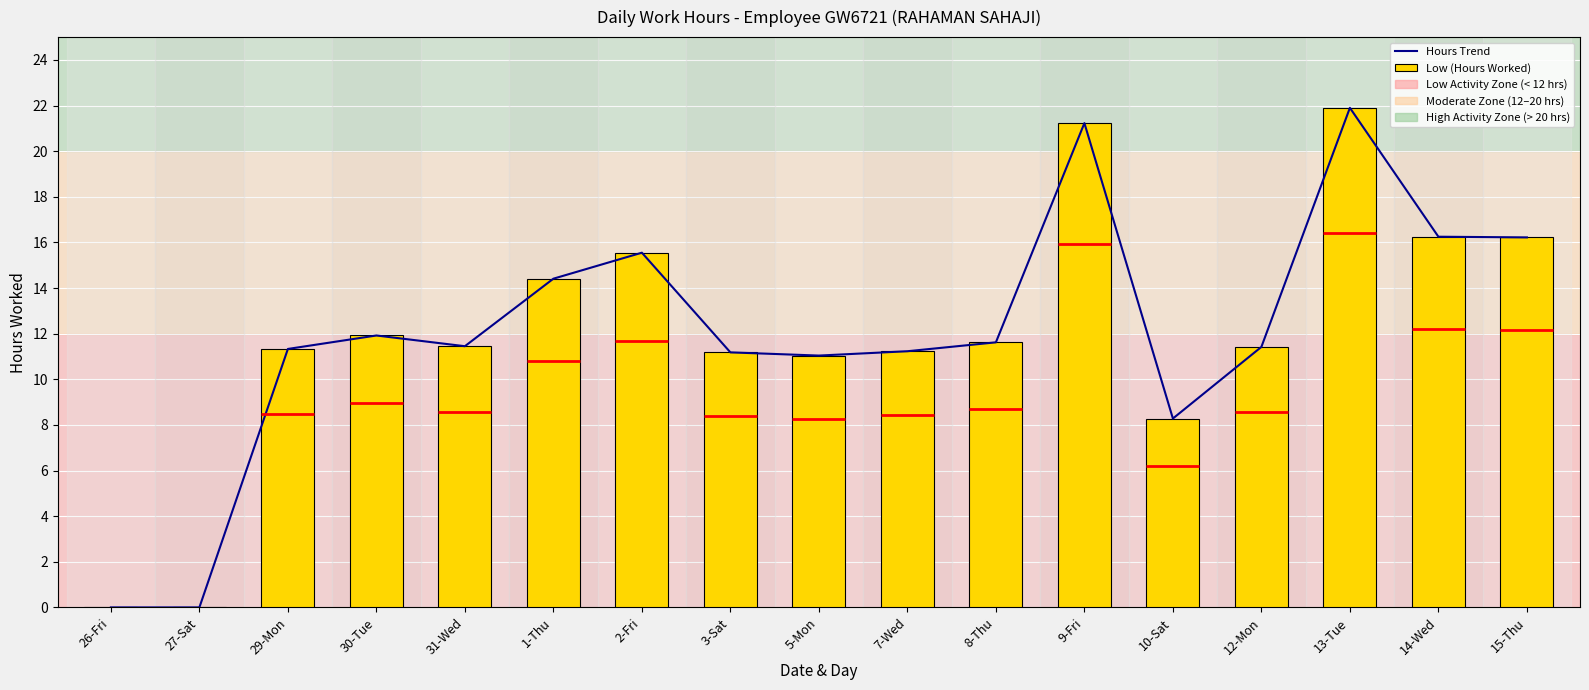

What is the total value across all series at 15-Thu?

32.4